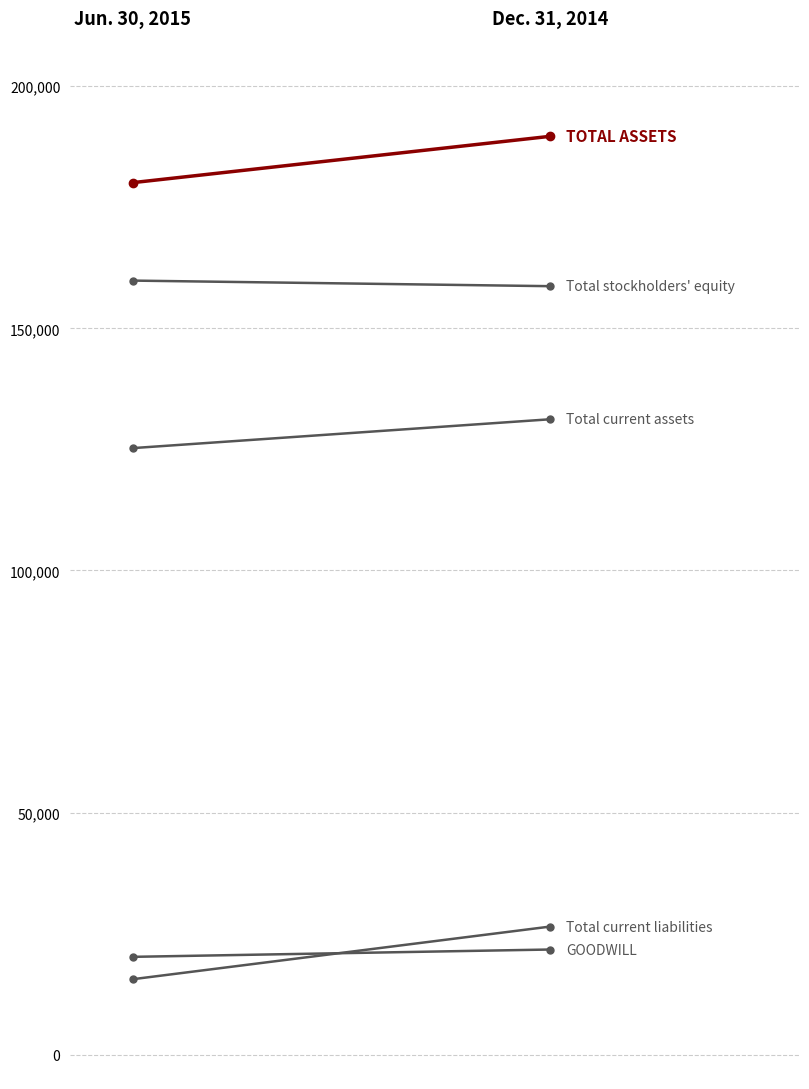

What is the total value across all series at Dec. 31, 2014?

527744